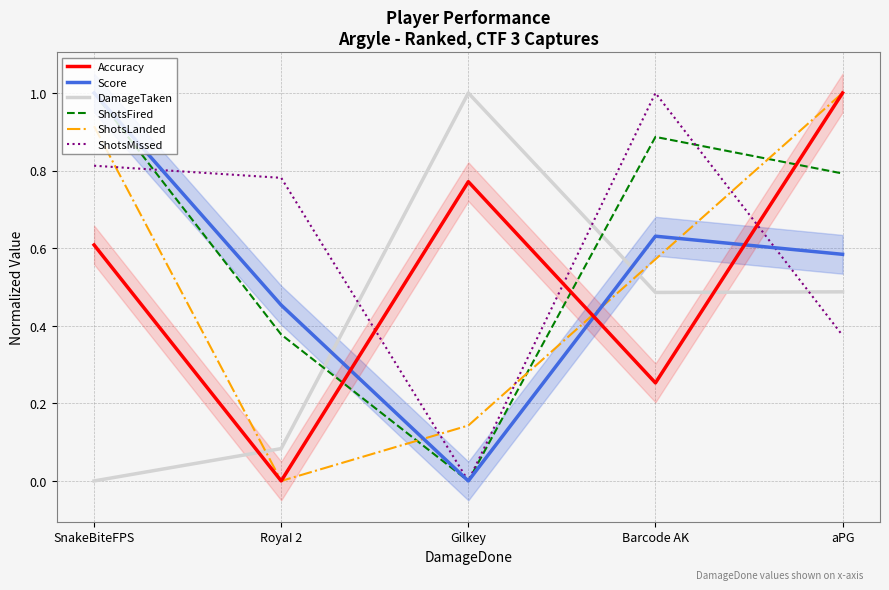

Between SnakeBiteFPS and Gilkey, which is larger?

Gilkey